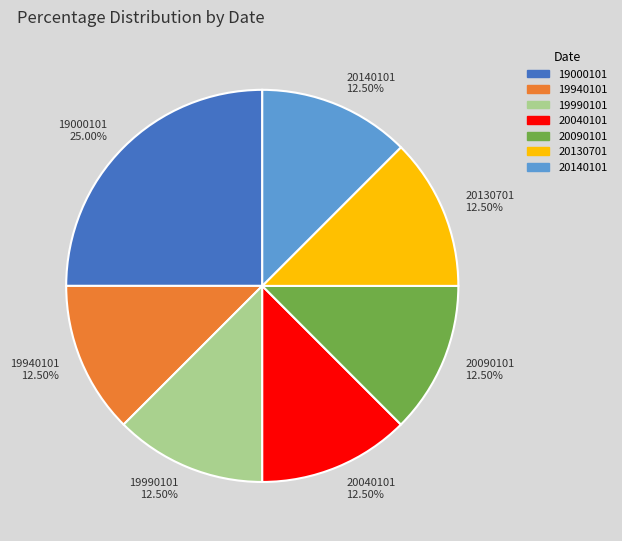

The 19940101 slice represents 1% of the pie. True or false?

False